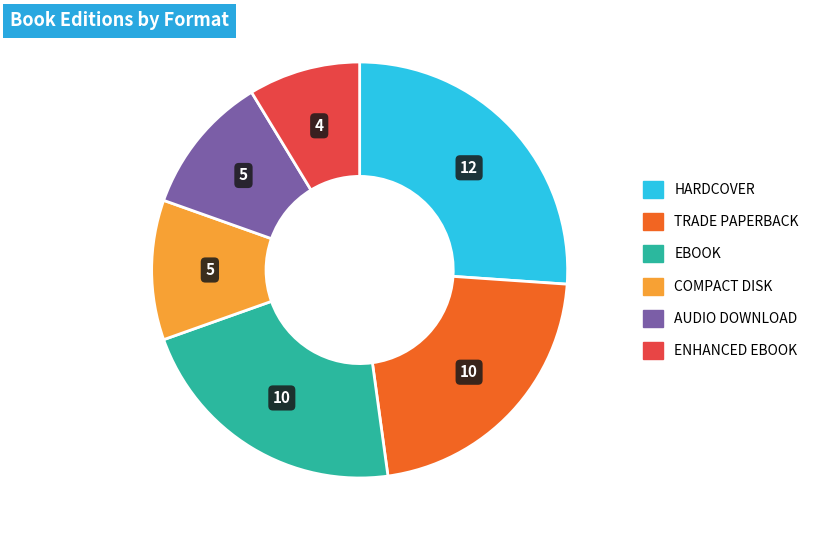

Does any single category account for the majority?

No